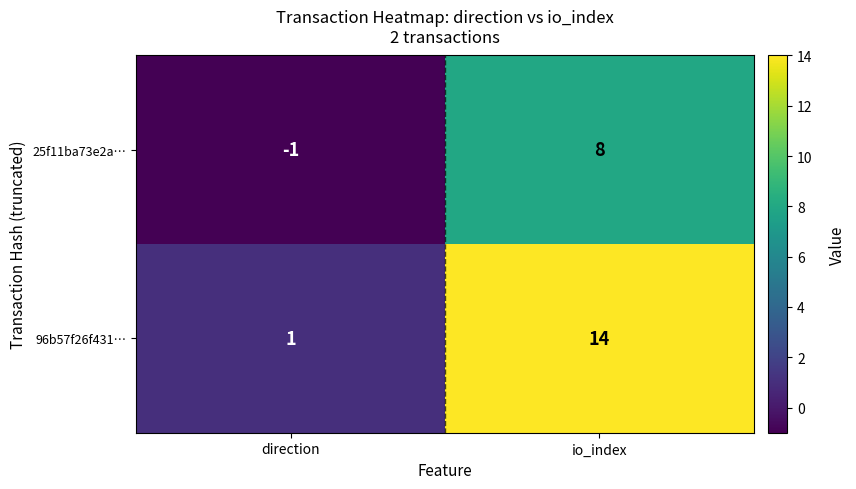

At which category is the sum across all series the highest?

io_index